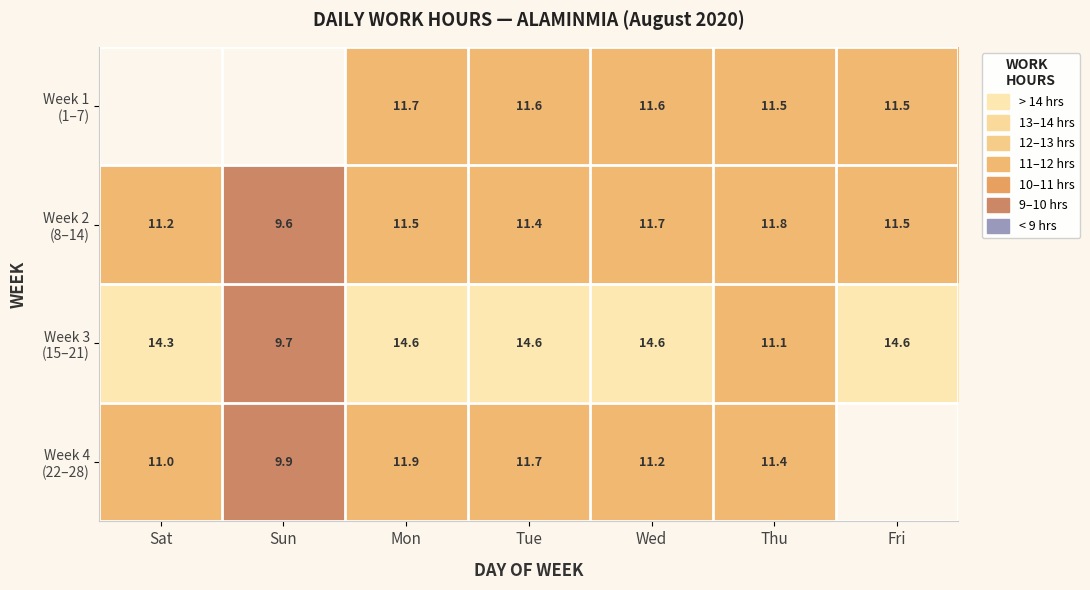

What is the spread (max minus min) of values at Thu?

0.7